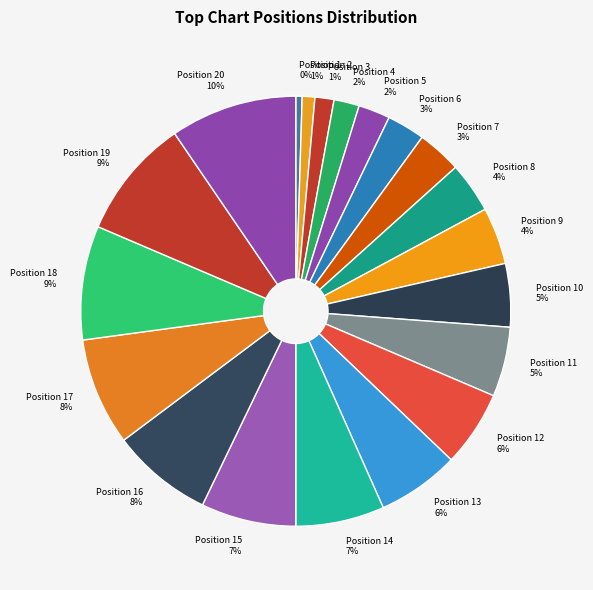

Which has a higher value, Position 8 or Position 3?

Position 8